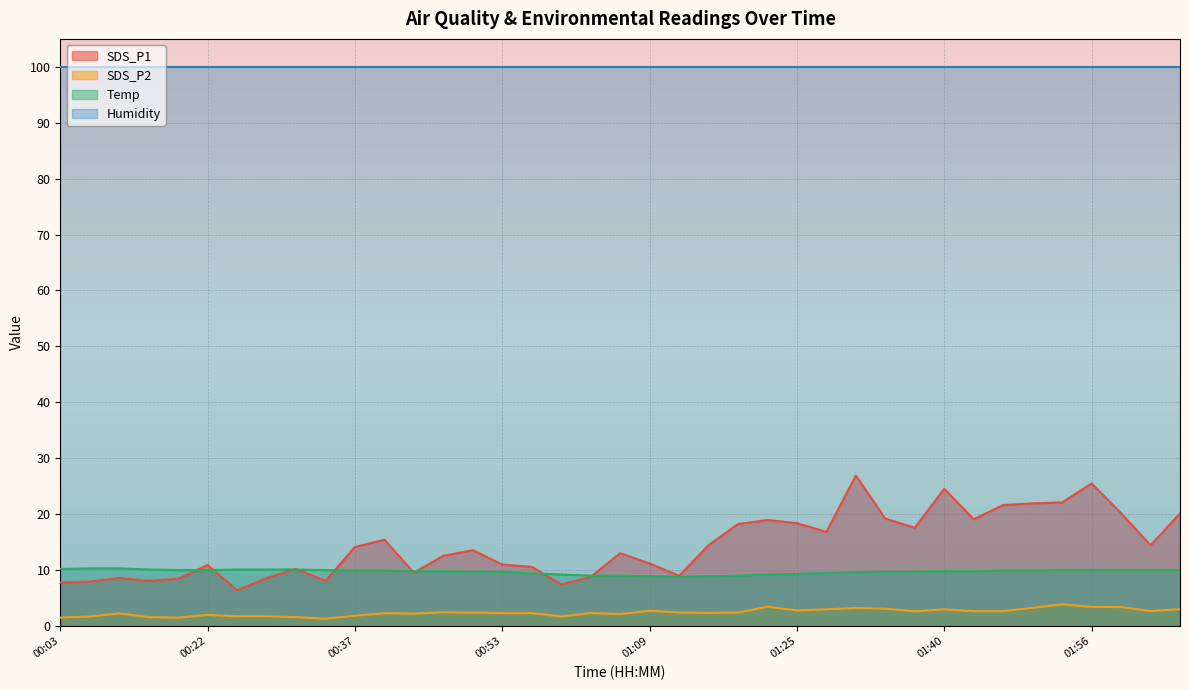

What is the value of the Temp point at the 13th from the left?

9.8